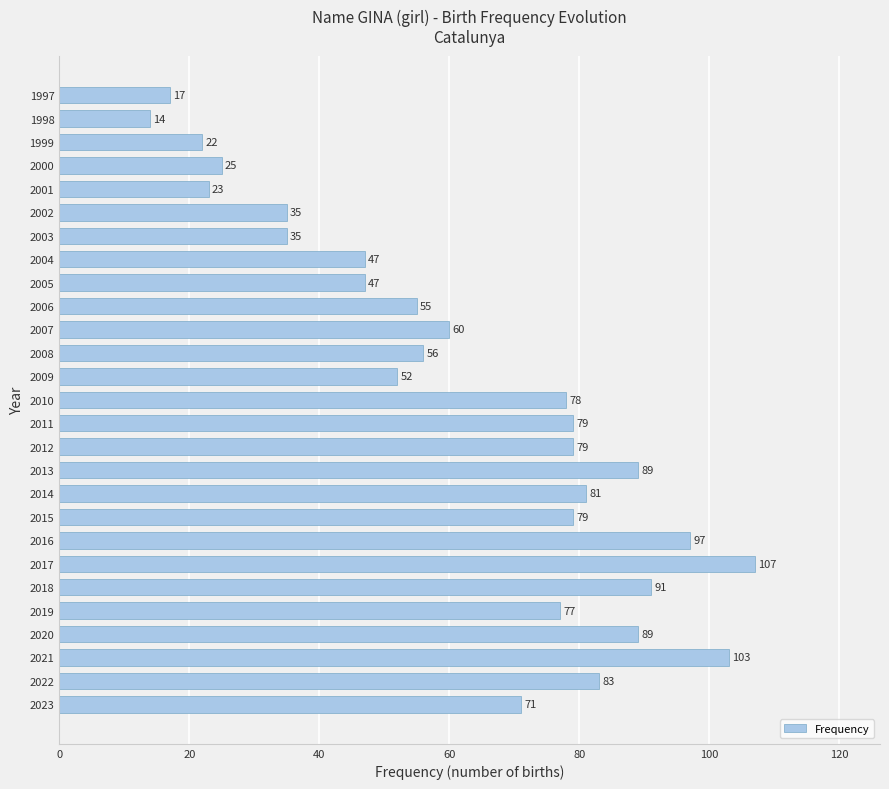

The value at 2021 is 103. True or false?

True